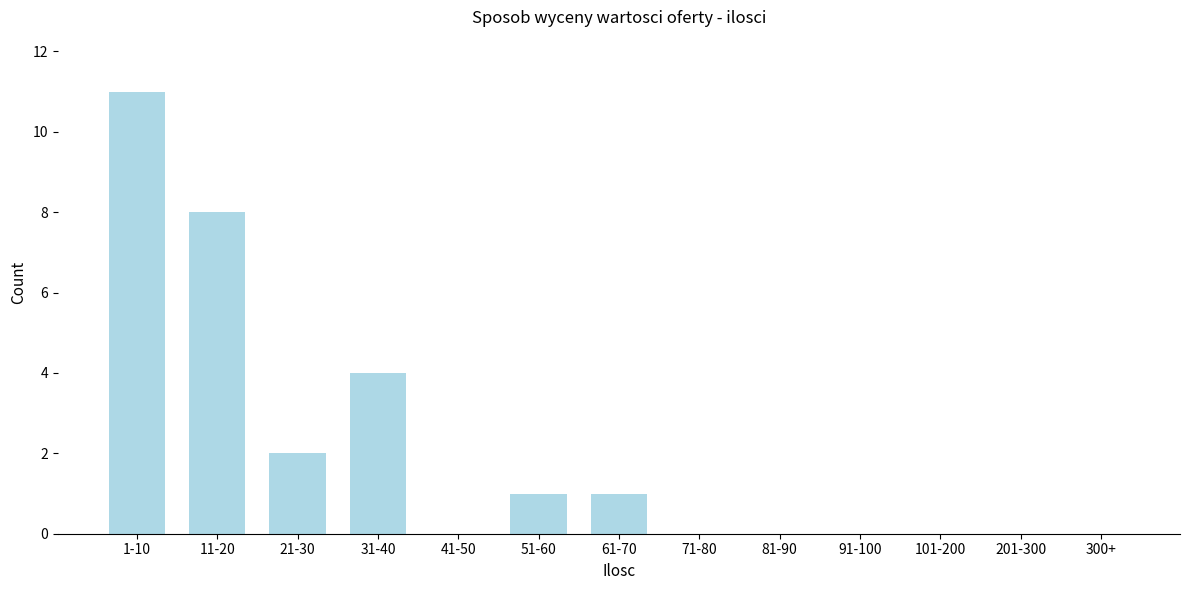

Reading left to right, list all the values displayed in this chart.

1-10=11	11-20=8	21-30=2	31-40=4	41-50=0	51-60=1	61-70=1	71-80=0	81-90=0	91-100=0	101-200=0	201-300=0	300+=0